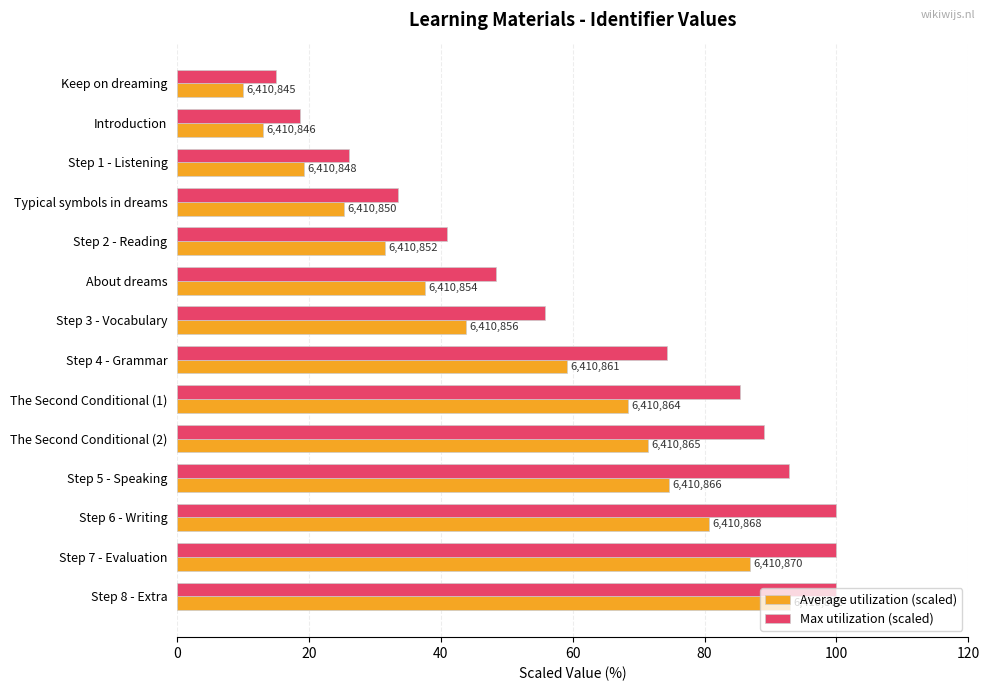

What are all the series names shown in the legend?

Average utilization (scaled), Max utilization (scaled)